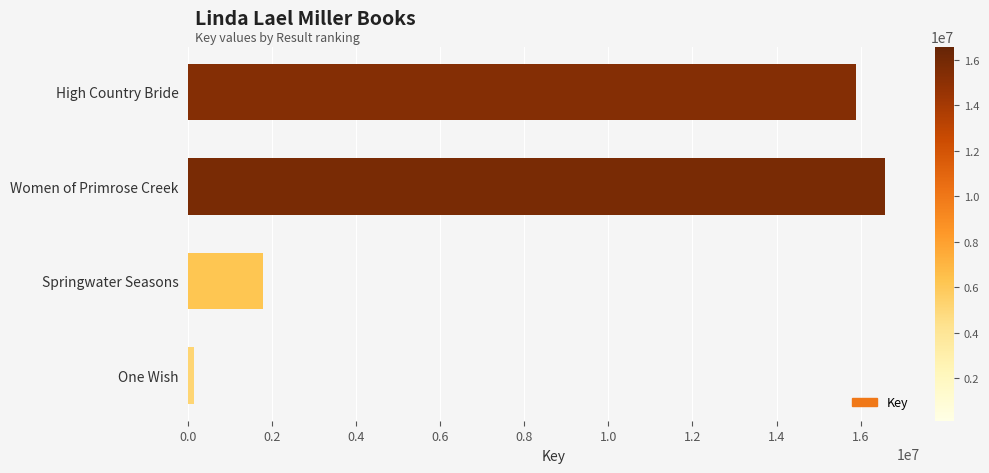

Which has a higher value, Springwater Seasons or High Country Bride?

High Country Bride